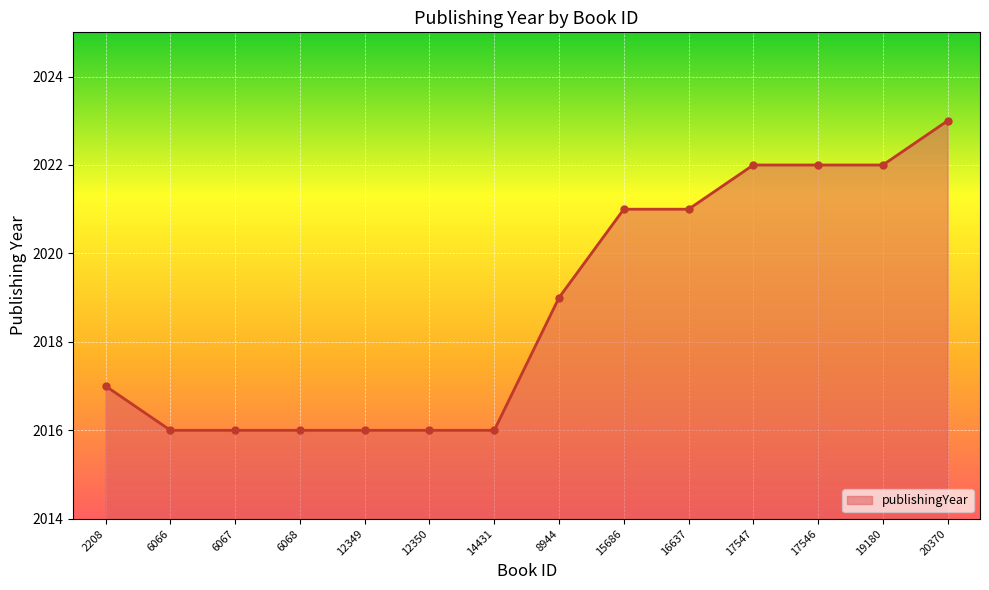

What is the ratio of the value at 6067 to the value at 20370?

1.0